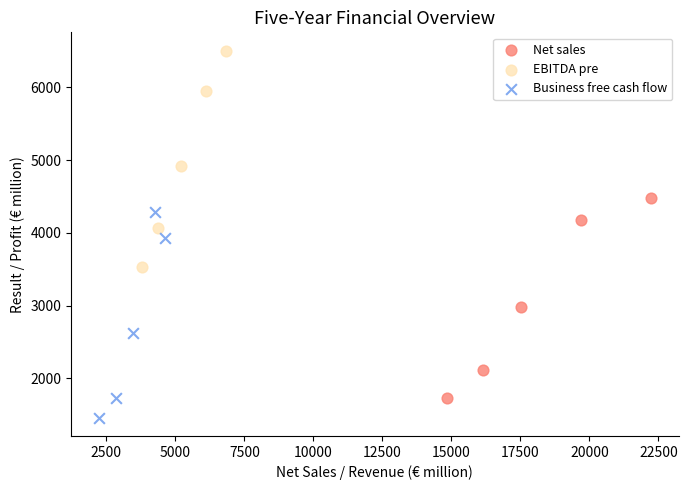

Which series contains the lowest Y value?

Business free cash flow